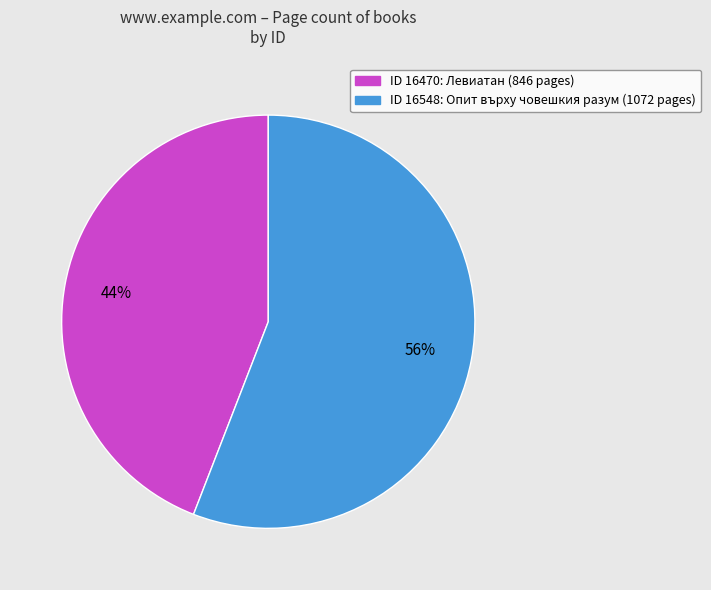

Is there a majority slice in this chart?

Yes